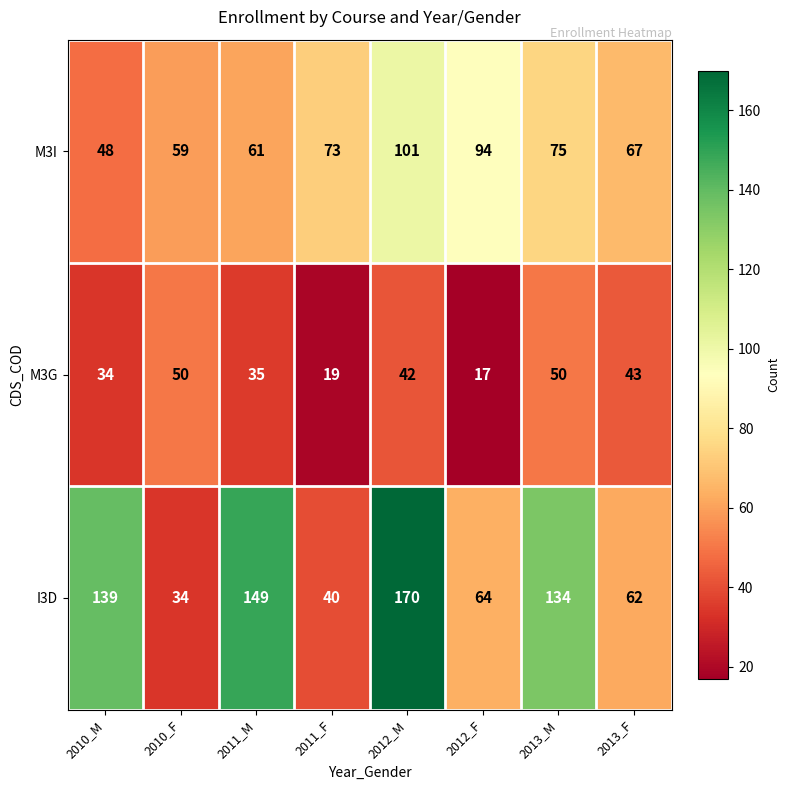

The value of I3D at 2012_M is 91. True or false?

False